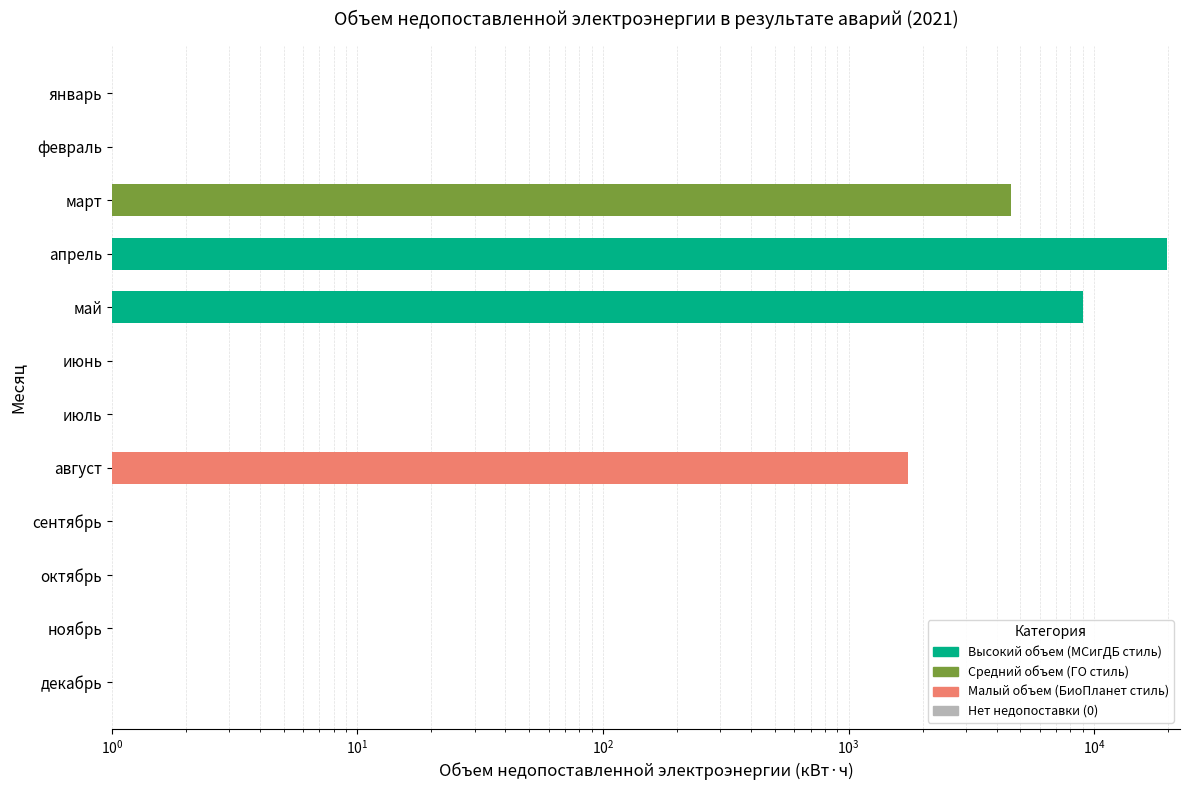

How many bars are there in total?

12